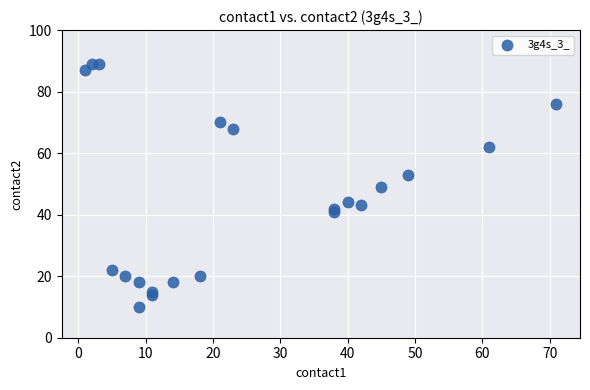

What is the range of Y values (max minus min)?

79